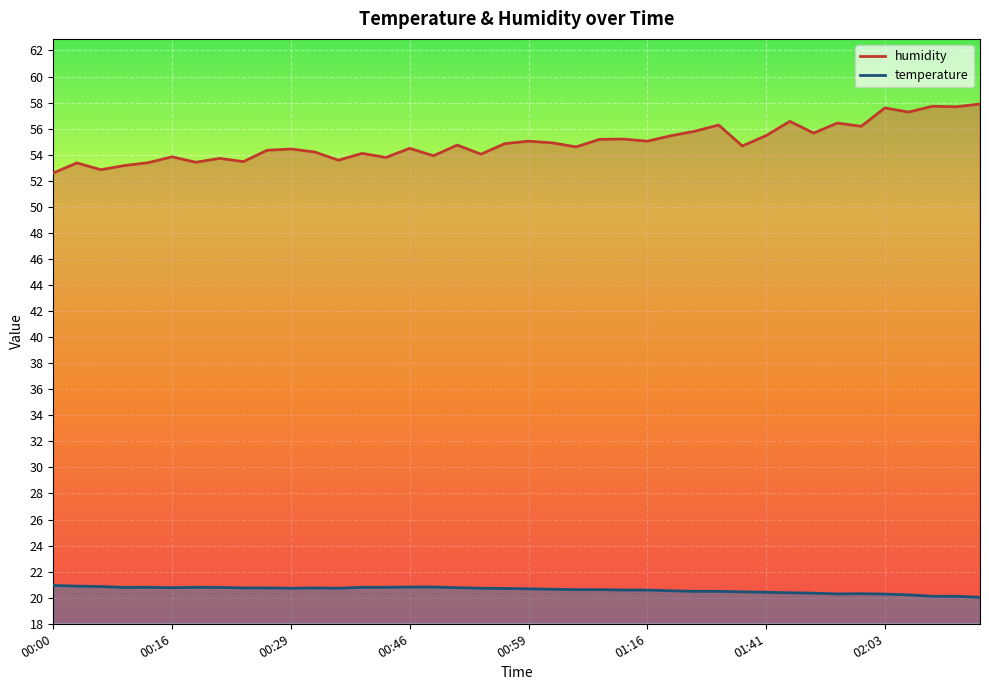

What is the label of the 3rd point from the left?

00:05